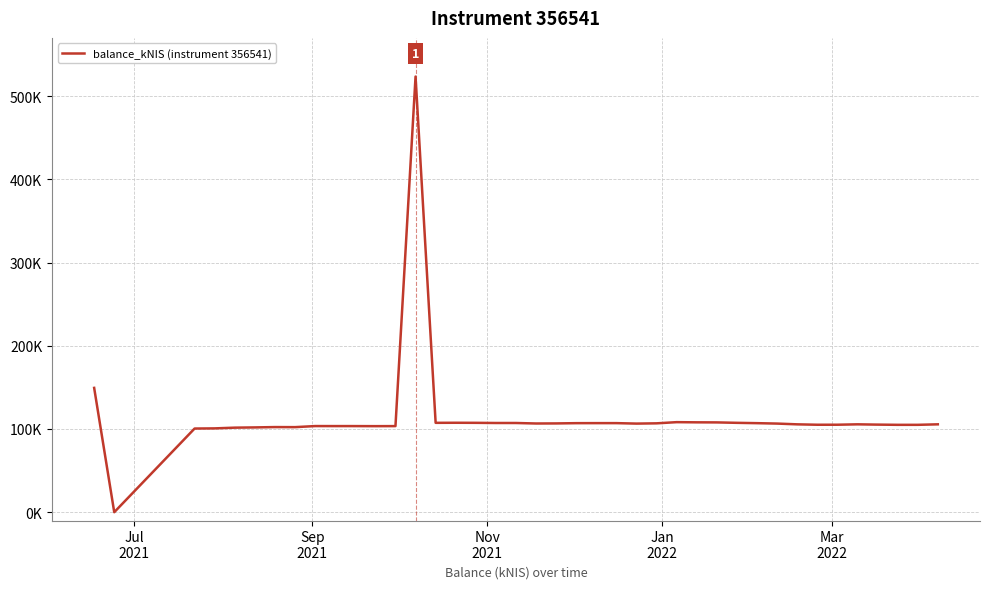

Does the chart display data point markers on the line(s)?

No